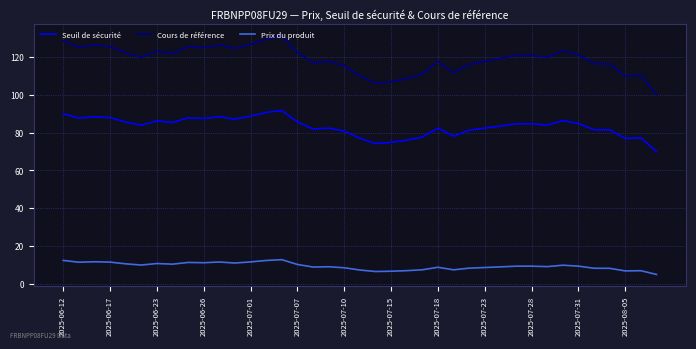

What are all the series names shown in the legend?

Seuil de sécurité, Cours de référence, Prix du produit